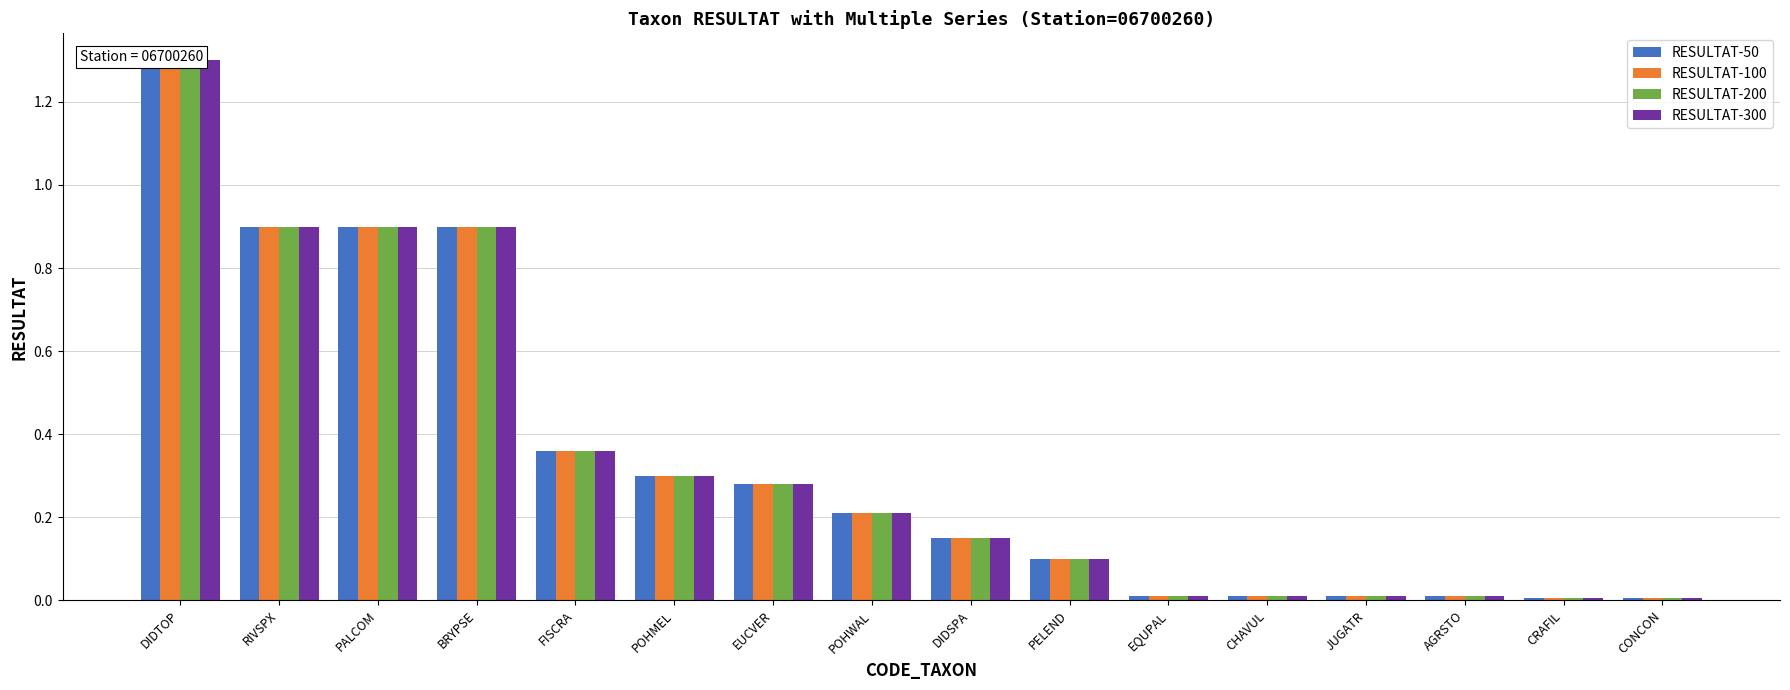

At which label does RESULTAT-200 reach its minimum?

CRAFIL